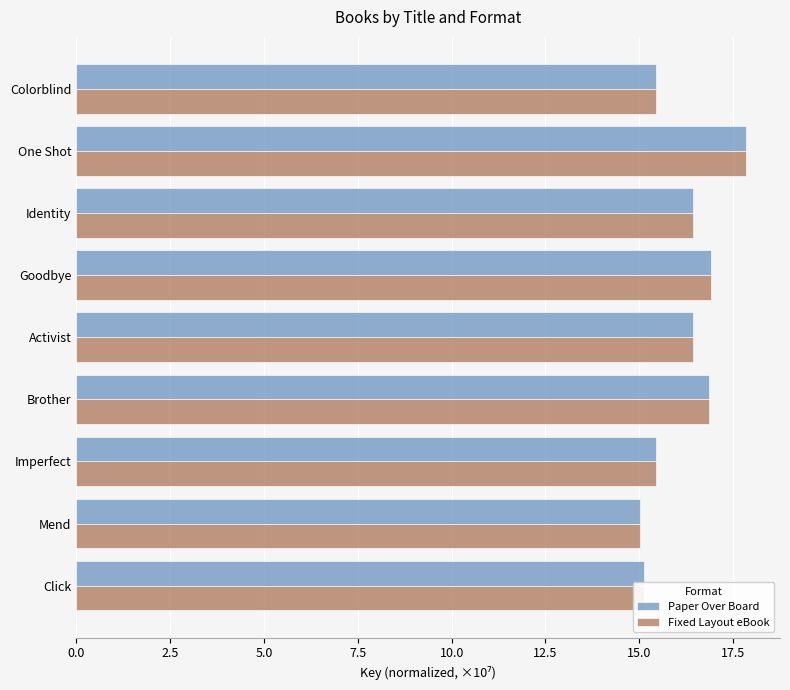

At which category is the sum across all series the highest?

One Shot